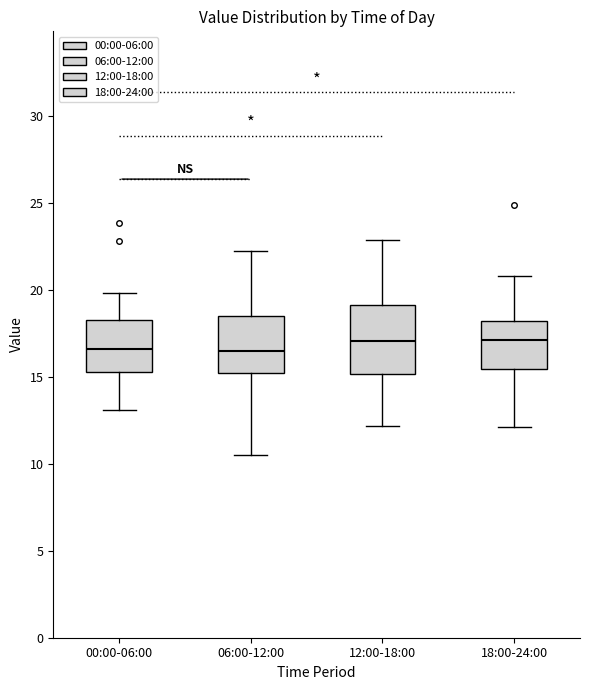

Reading left to right, read every box against the y-axis: the position of its median line, the range the box covers, and the ends of its whiskers. The values are not printed on the chart, so give them approximately, as read against the axis.

00:00-06:00: median 16.5, box 15.5 to 18.5, whiskers 13.0 to 20.0
06:00-12:00: median 16.5, box 15.5 to 18.5, whiskers 10.5 to 22.5
12:00-18:00: median 17.0, box 15.0 to 19.0, whiskers 12.0 to 23.0
18:00-24:00: median 17.0, box 15.5 to 18.0, whiskers 12.0 to 21.0